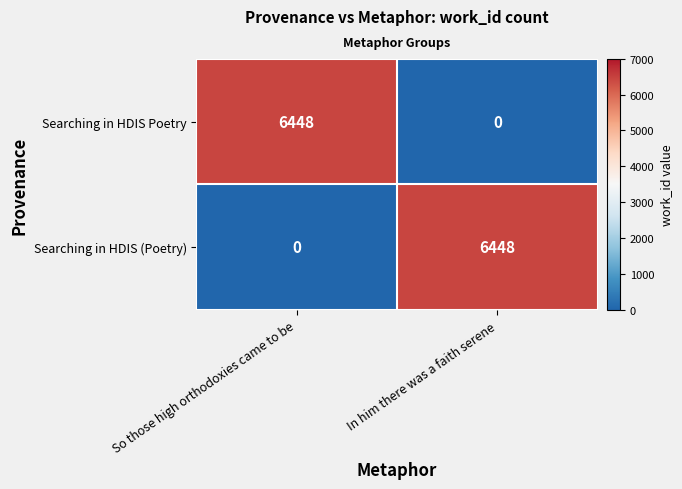

How many data points does each series have?

2